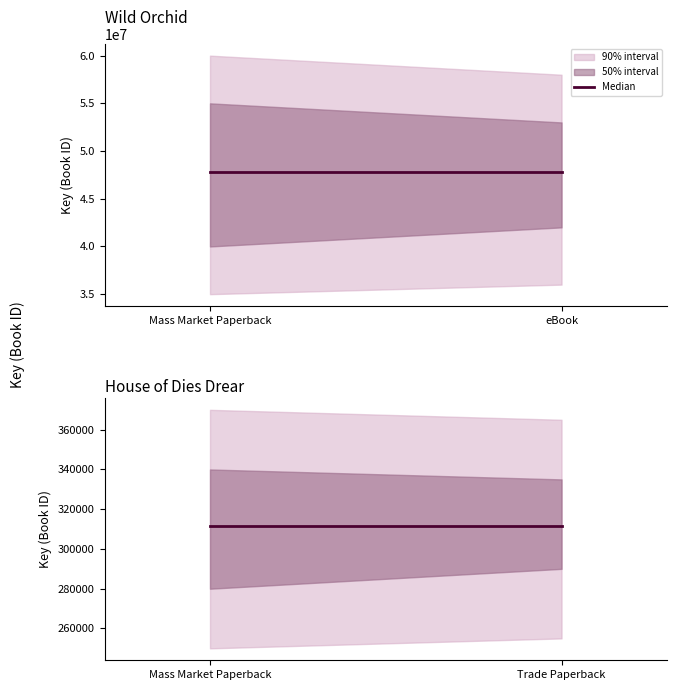

How many categories are shown in the chart?

2